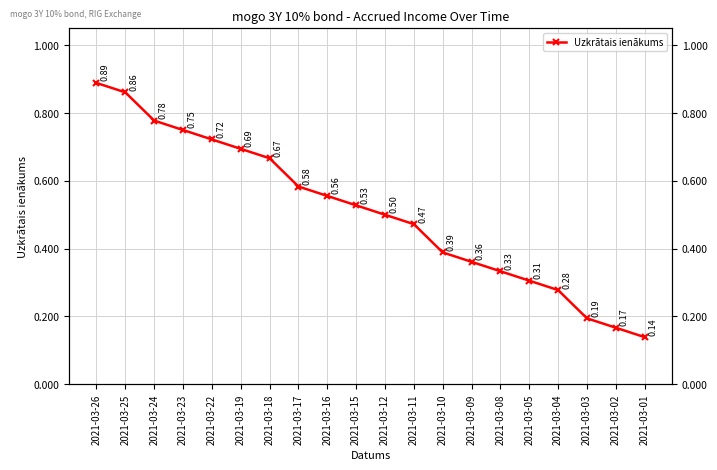

Does the chart have visible grid lines?

Yes